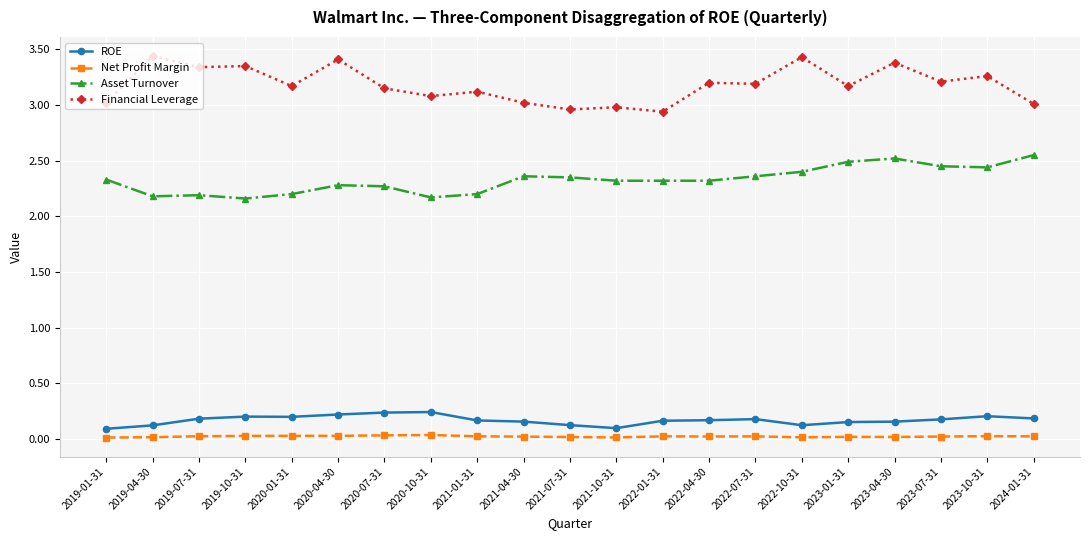

What position from the left is 2022-07-31?

15